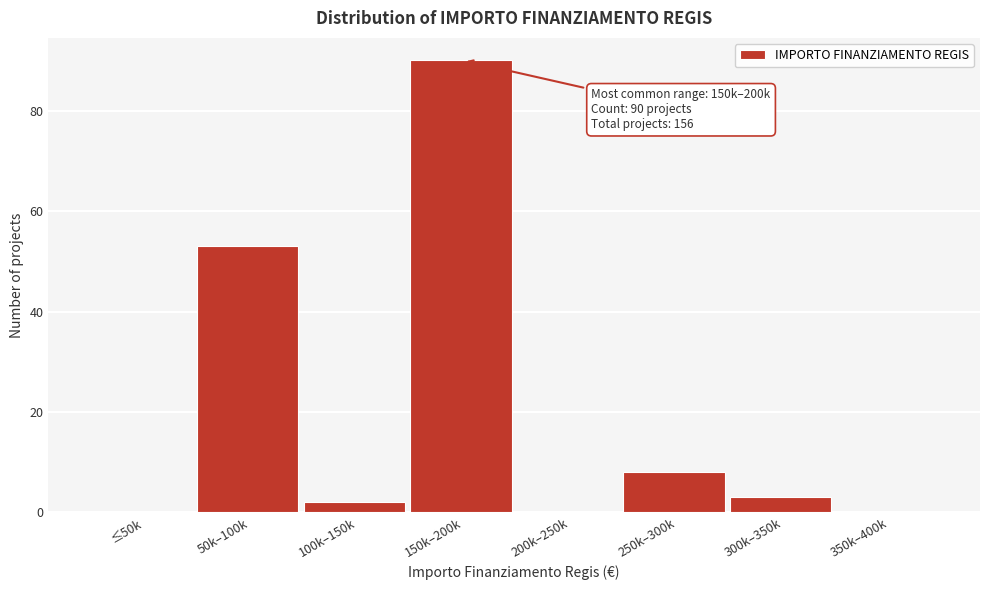

Reading left to right, list all the values displayed in this chart.

≤50k=0	50k–100k=53	100k–150k=2	150k–200k=90	200k–250k=0	250k–300k=8	300k–350k=3	350k–400k=0